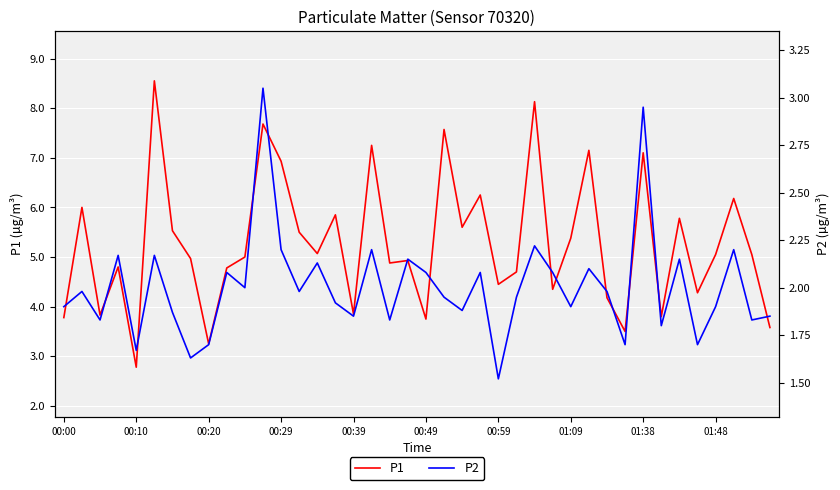

Reading left to right, transcribe all the data shown in this chart.

P1: 3.8	6.0	3.8	4.8	2.8	8.6	5.5	5.0	3.2	4.8	5.0	7.7	6.9	5.5	5.1	5.8	3.9	7.2	4.9	4.9	3.8	7.6	5.6	6.2	4.5	4.7	8.1	4.3	5.4	7.2	4.2	3.5	7.1	3.8	5.8	4.3	5.0	6.2	5.0	3.6
P2: 1.9	2.0	1.8	2.2	1.7	2.2	1.9	1.6	1.7	2.1	2.0	3.0	2.2	2.0	2.1	1.9	1.9	2.2	1.8	2.1	2.1	1.9	1.9	2.1	1.5	1.9	2.2	2.1	1.9	2.1	2.0	1.7	3.0	1.8	2.1	1.7	1.9	2.2	1.8	1.9